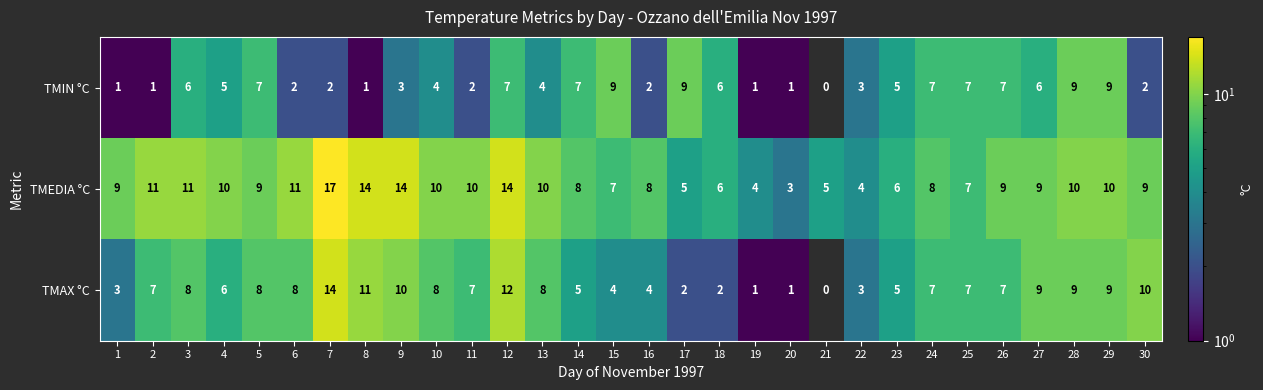

How many distinct data groups are displayed?

3